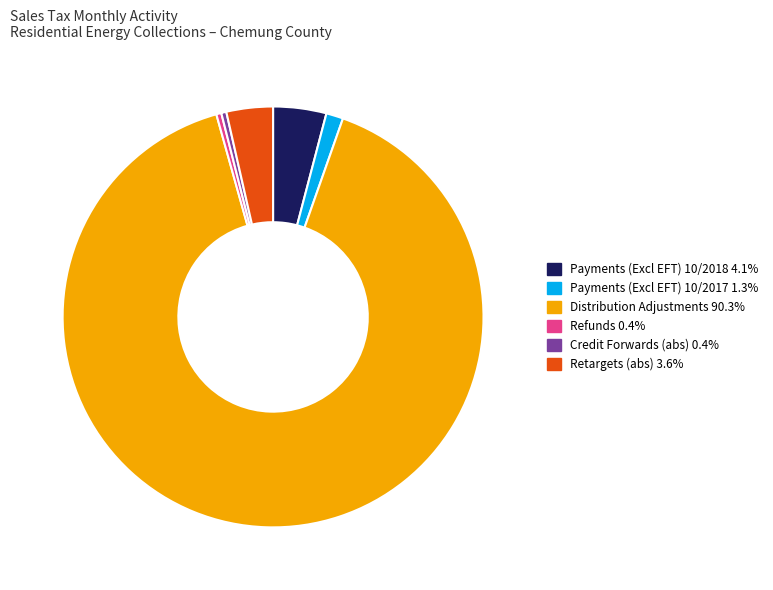

How many segments does this pie chart have?

6